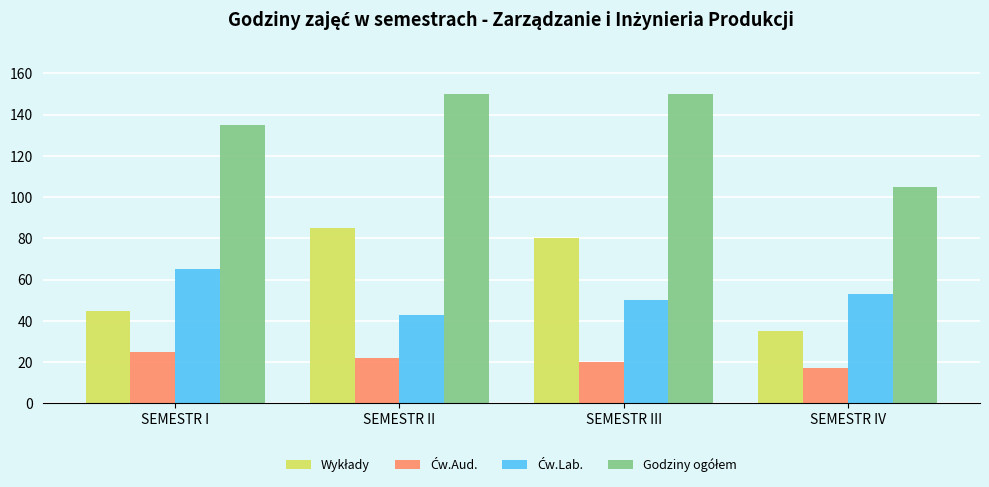

What is the maximum value shown in the chart?

150